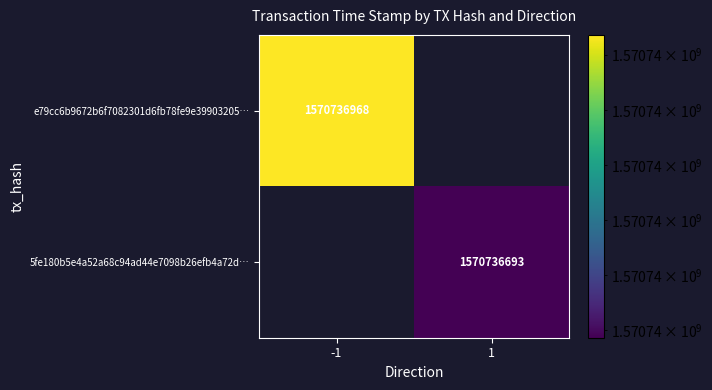

Which has a higher value, time_stamp or direction?

time_stamp